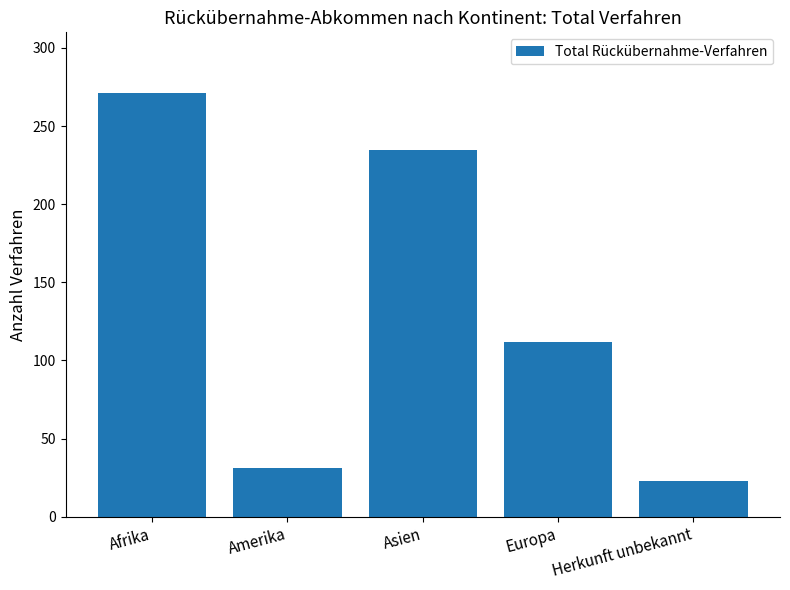

The value at Asien is 394. True or false?

False